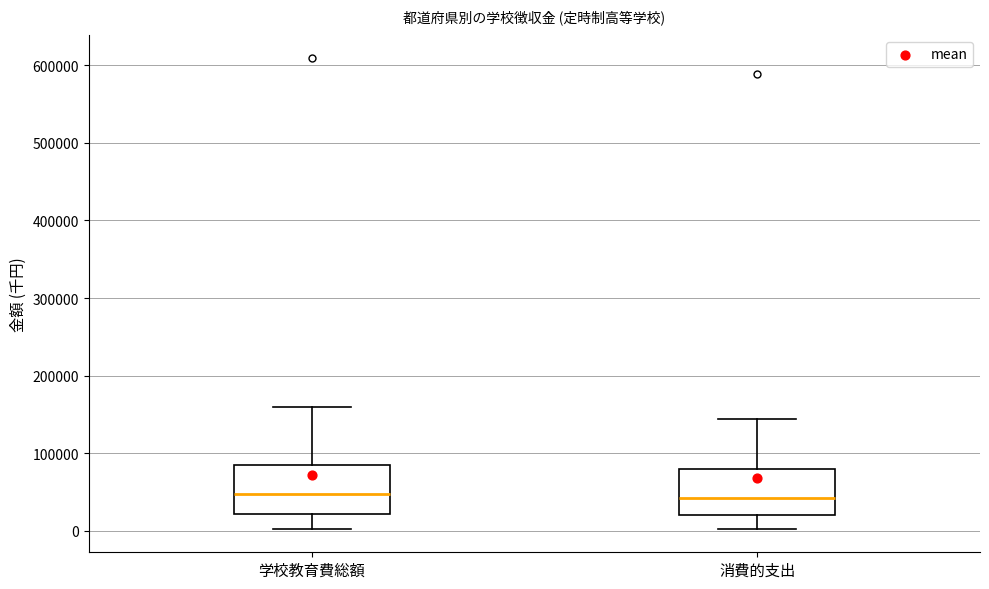

Reading left to right, read every box against the y-axis: the position of its median line, the range the box covers, and the ends of its whiskers. The values are not printed on the chart, so give them approximately, as read against the axis.

学校教育費総額: median 50000, box 20000 to 90000, whiskers 0 to 160000
消費的支出: median 40000, box 20000 to 80000, whiskers 0 to 140000